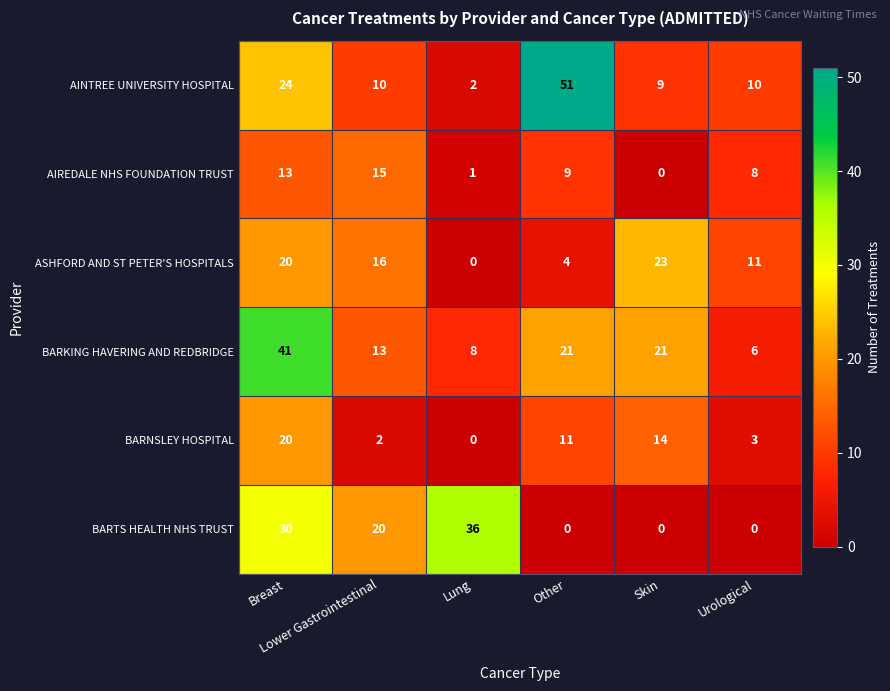

Which series has the widest spread of values?

AINTREE UNIVERSITY HOSPITAL